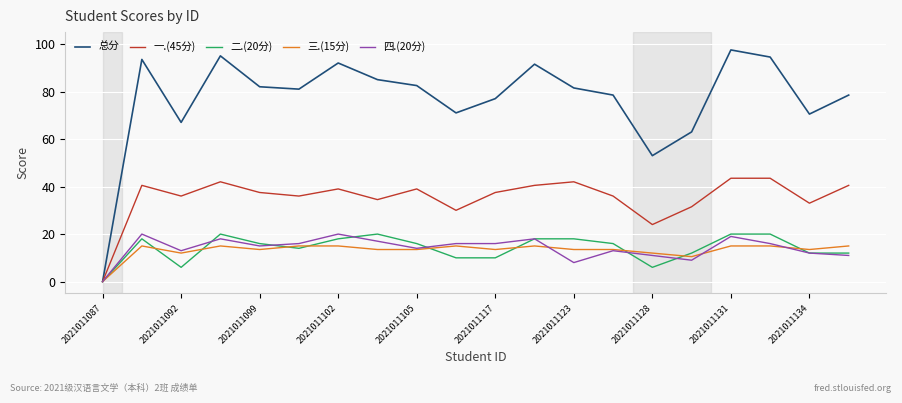

What is the maximum value for 四.(20分)?

20.0